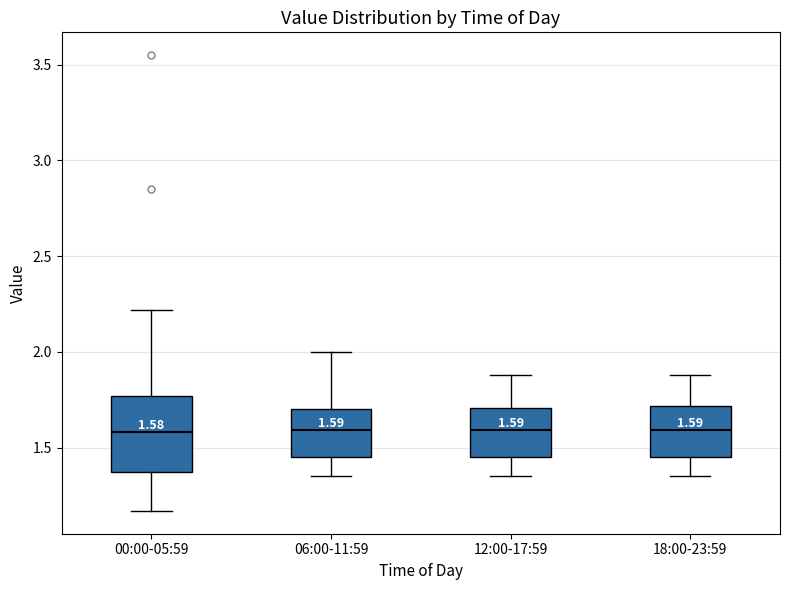

Comparing the boxes themselves (not the whiskers), which one is the tallest?

00:00-05:59